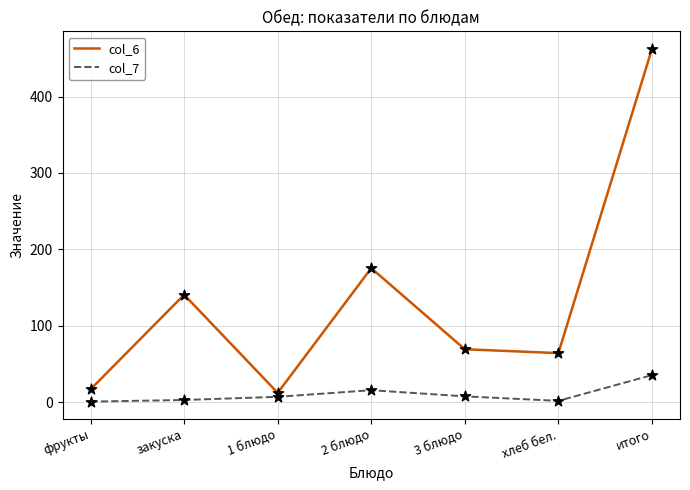

Which series has the largest range (max minus min)?

col_6